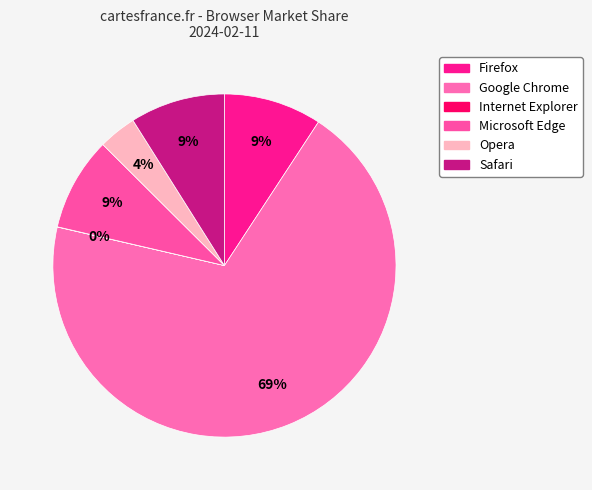

Which slice is the smallest?

Internet Explorer